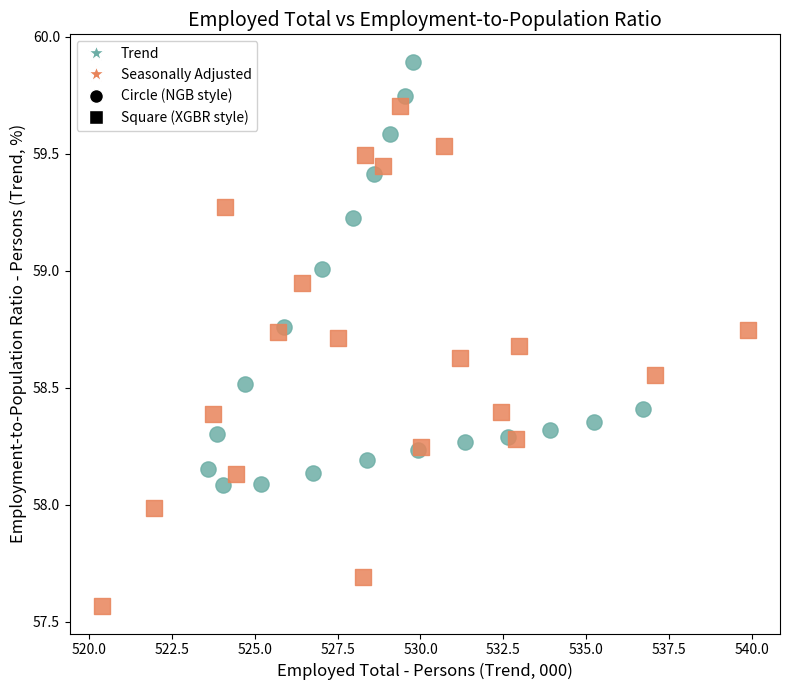

Which series reaches the maximum Y coordinate?

Trend